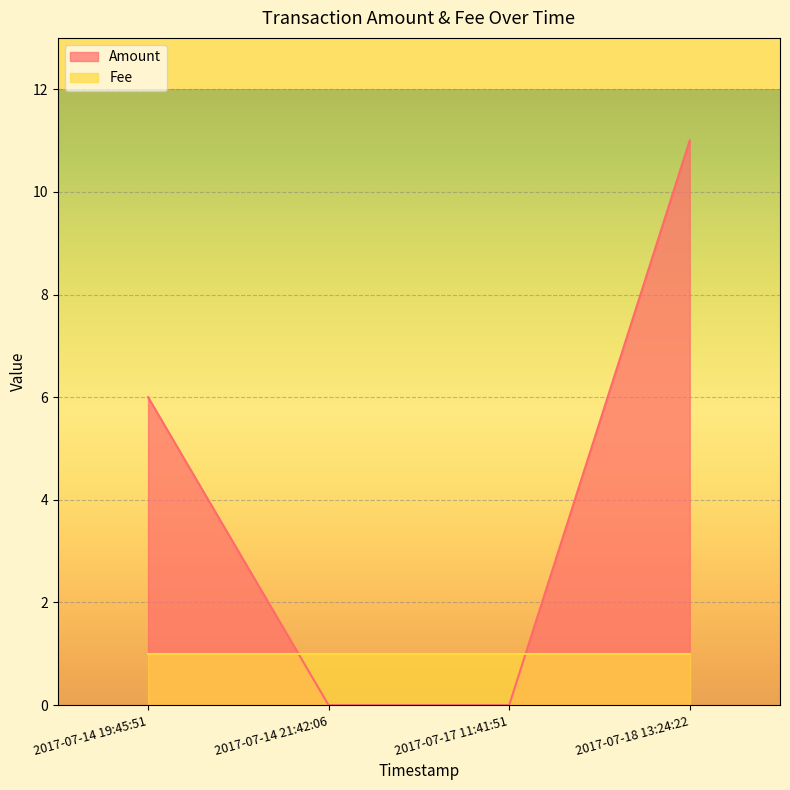

Count the values in the range 0 to 11.

4